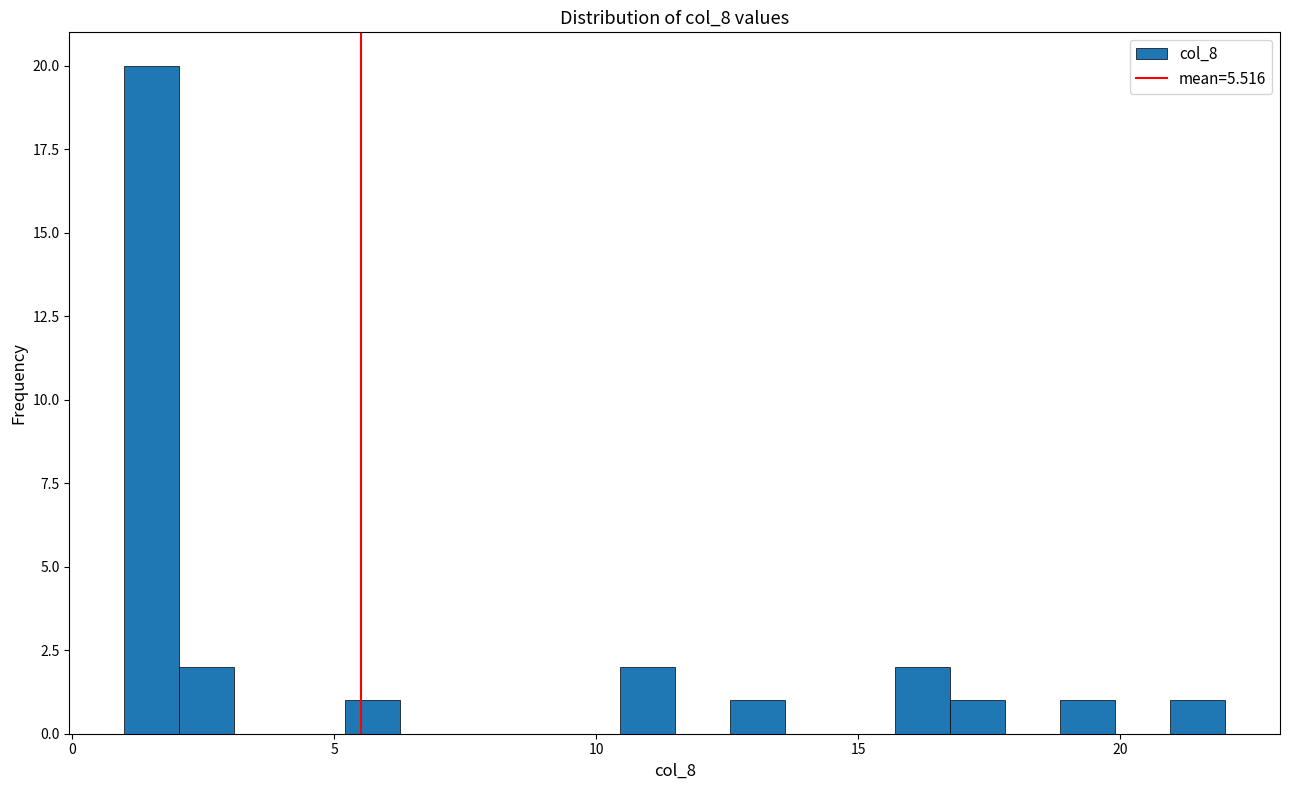

Read against the x-axis, roughly where is the centre of the tallest bar?

1.5